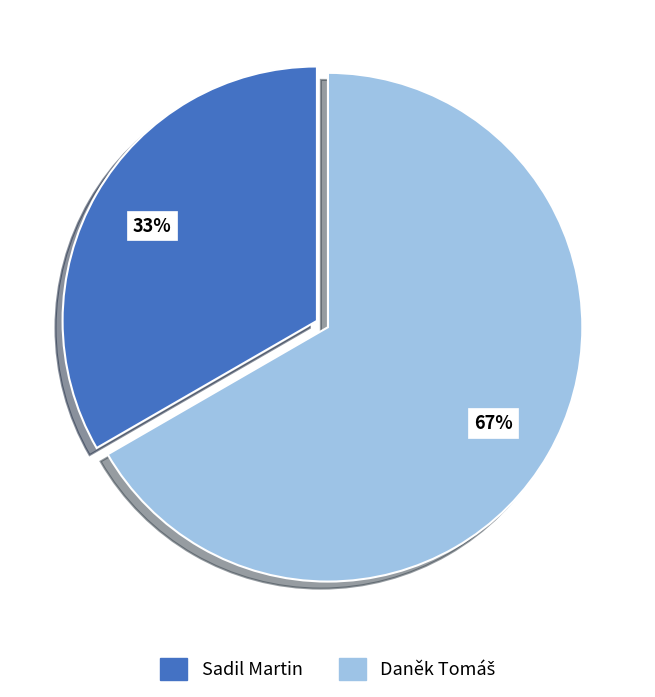

Which slice is the smallest?

Sadil Martin